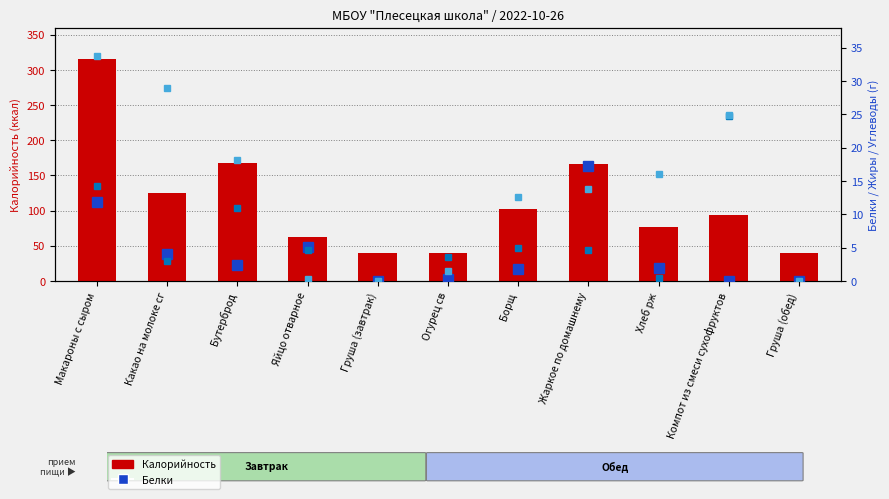

Where does the Углеводы series first go above 13?

Макароны с сыром